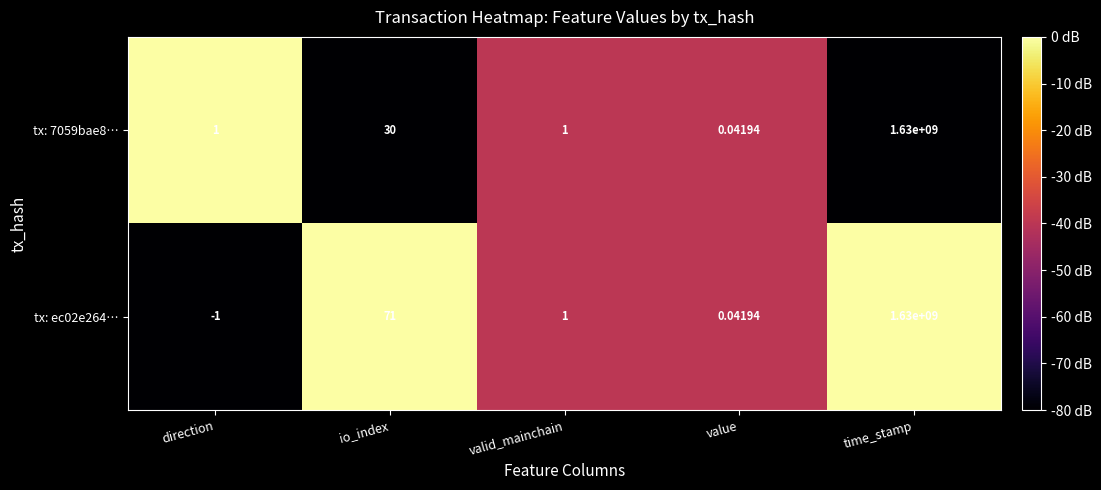

How many categories are shown in the chart?

5